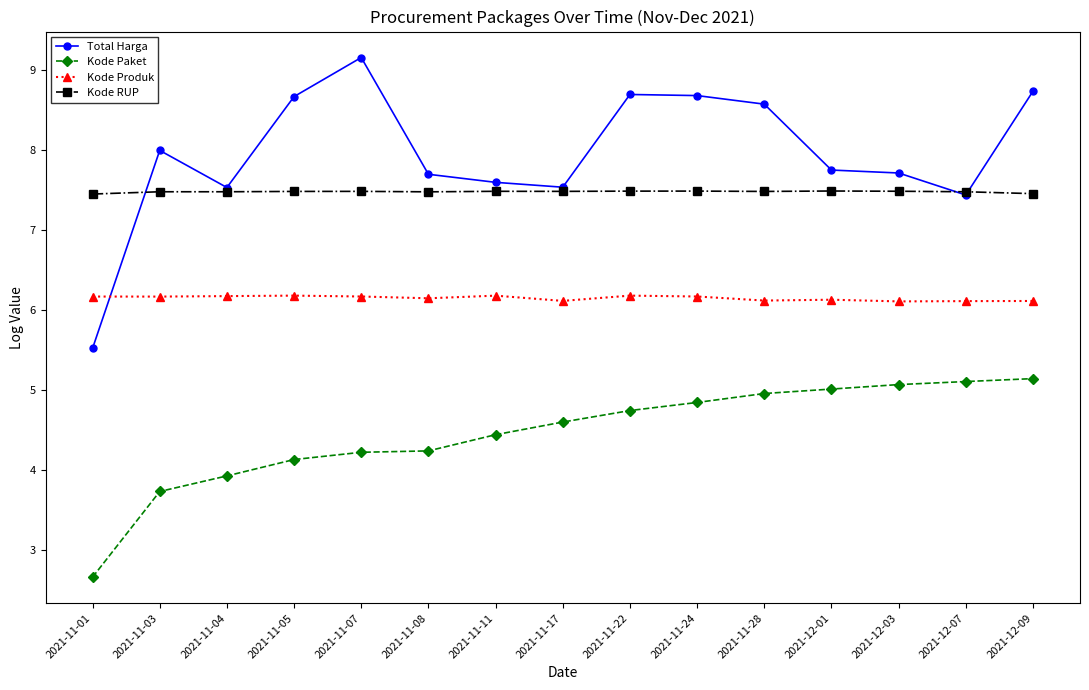

Where is the first local maximum for Total Harga?

2021-11-03